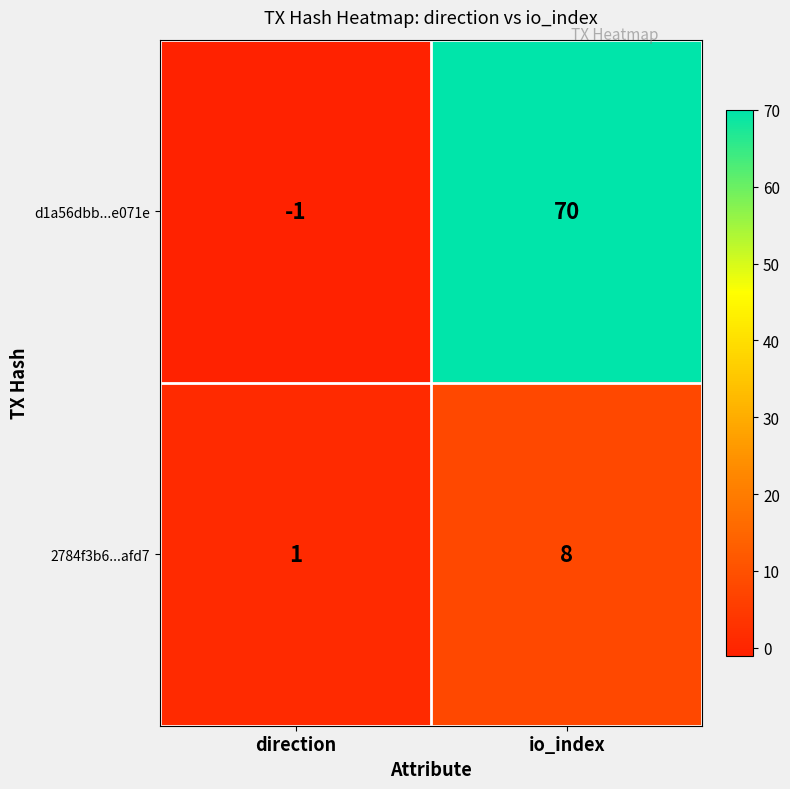

Which series has the largest range (max minus min)?

d1a56dbb...e071e